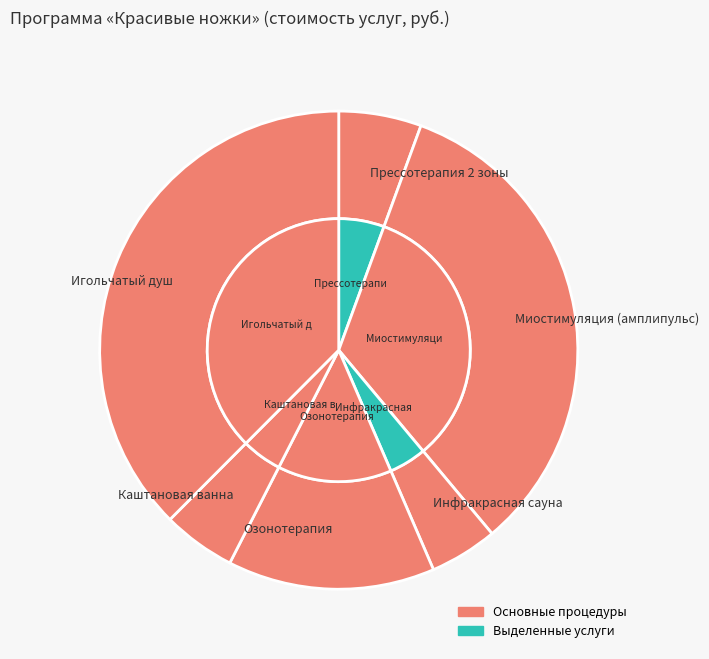

To the nearest percent, what is the average slice percentage?

17%